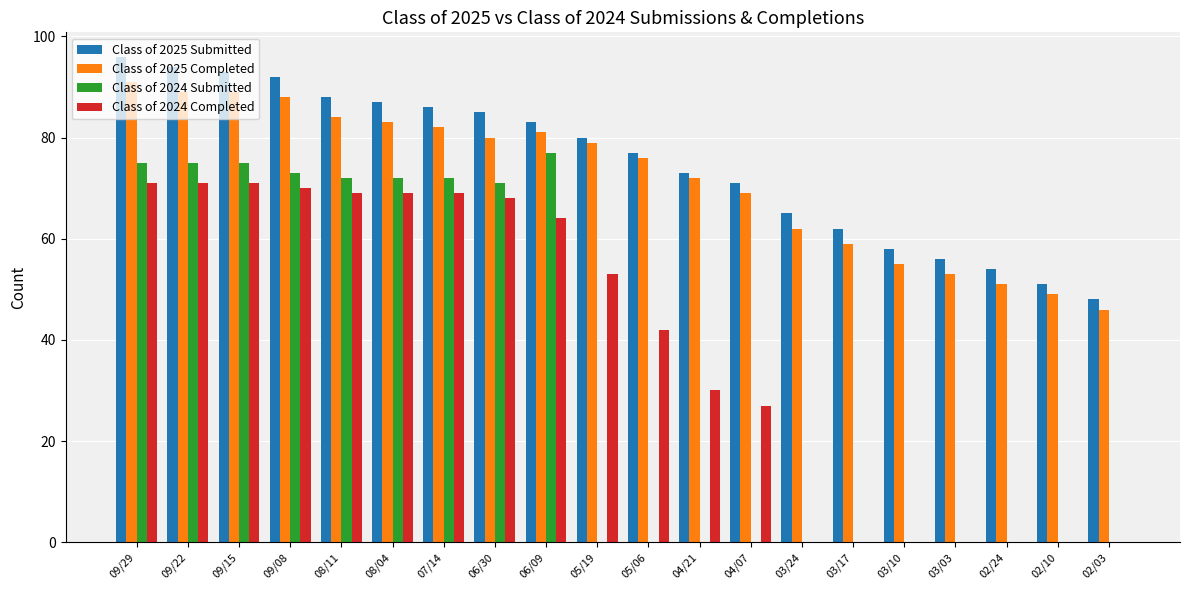

Which series has the widest spread of values?

Class of 2024 Submitted